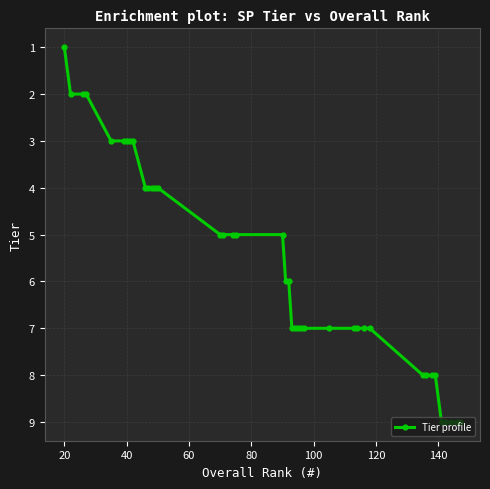

What is the value of the 30th point from the left?

7